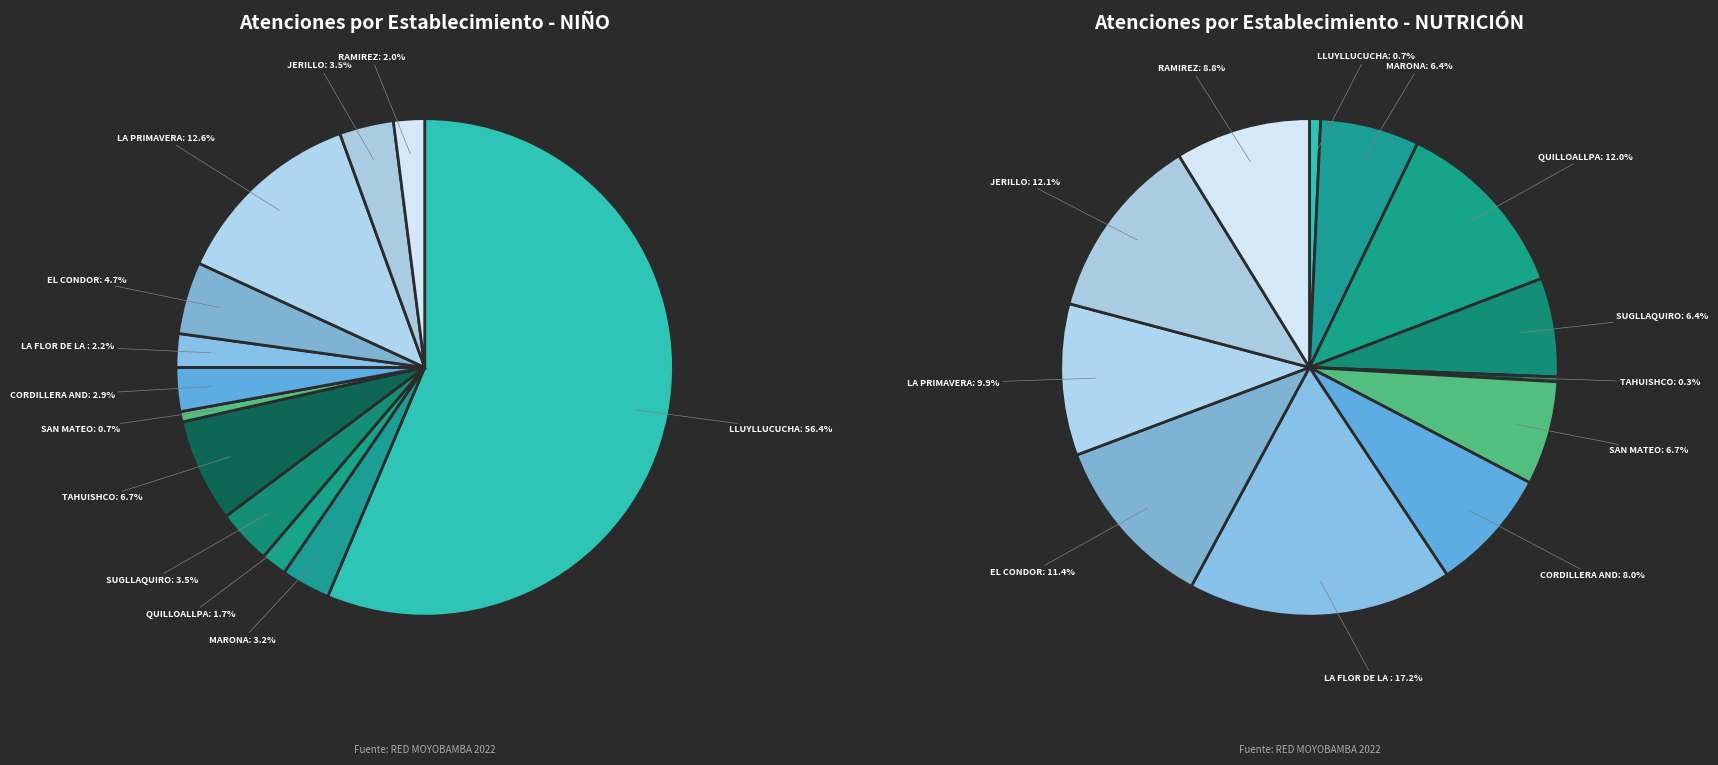

How many segments does this pie chart have?

12